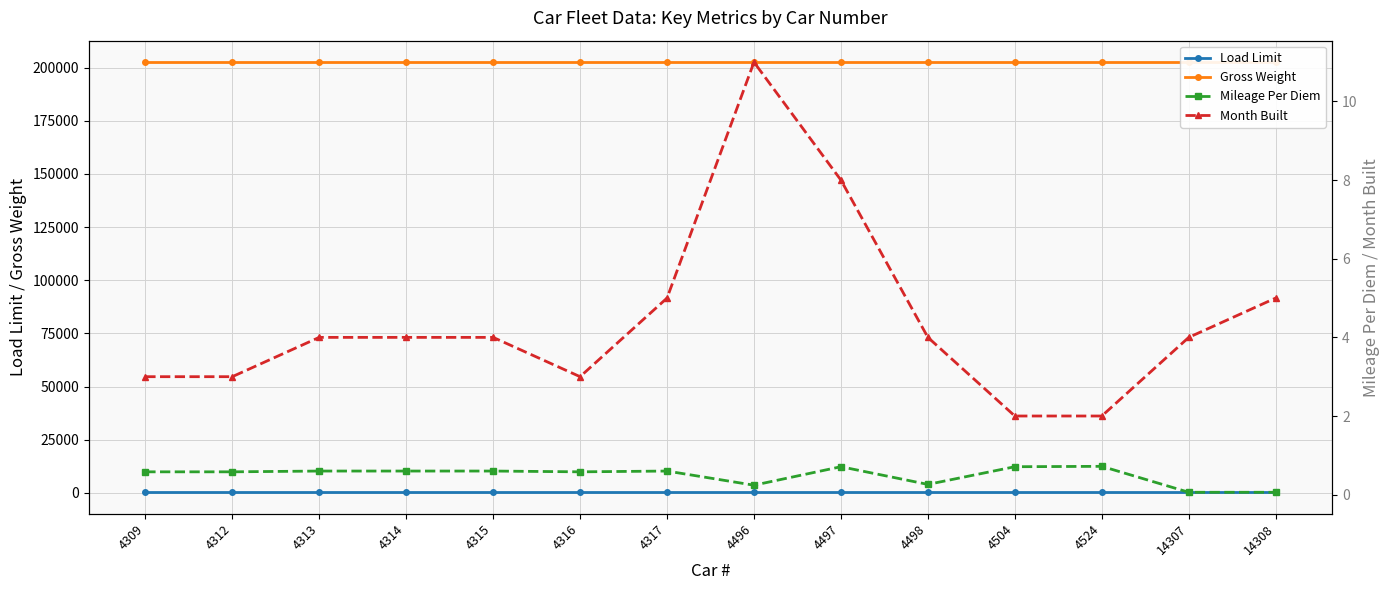

At how many categories does at least one series exceed 161015?

14